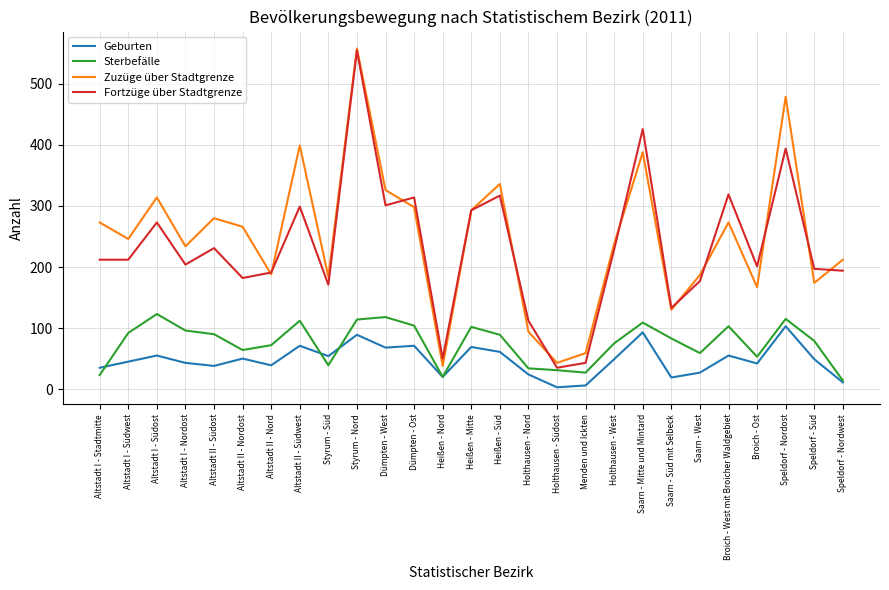

What value does the Sterbefälle series have at Altstadt I - Südwest, to the nearest 50?

100